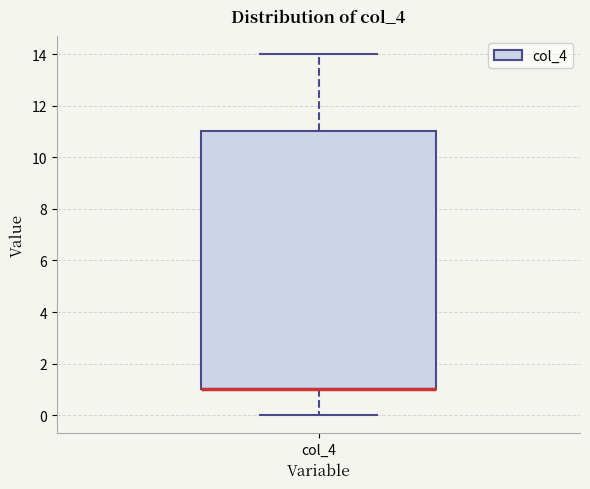

Transcribe this box plot: give where the median line is, the range the box spans, and where the two whiskers end, as read against the y-axis. The values are not printed on the chart, so give them approximately, as read against the axis.

median 1 (drawn on the box's lower edge), box 1 to 11, whiskers 0 to 14